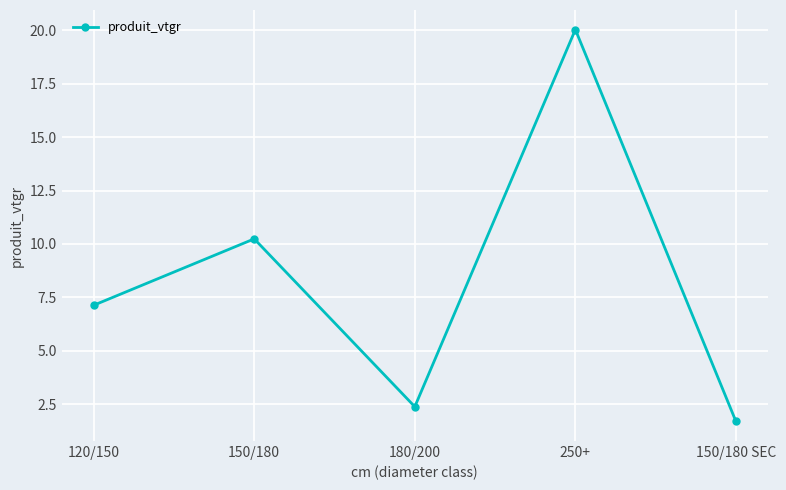

Is it true that the value at 150/180 SEC is 0.6?

False